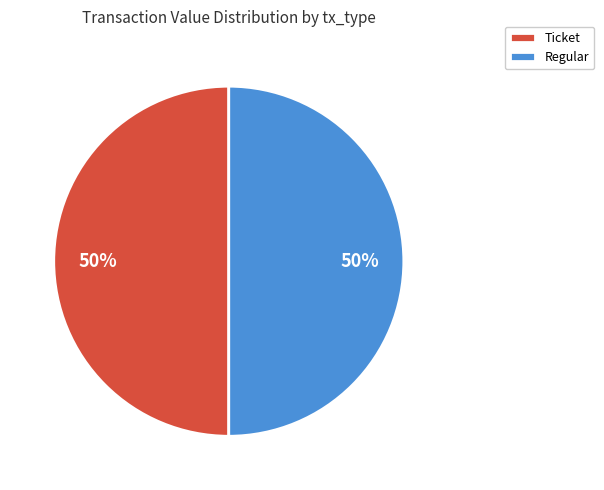

To the nearest percent, what portion does Regular represent?

50%